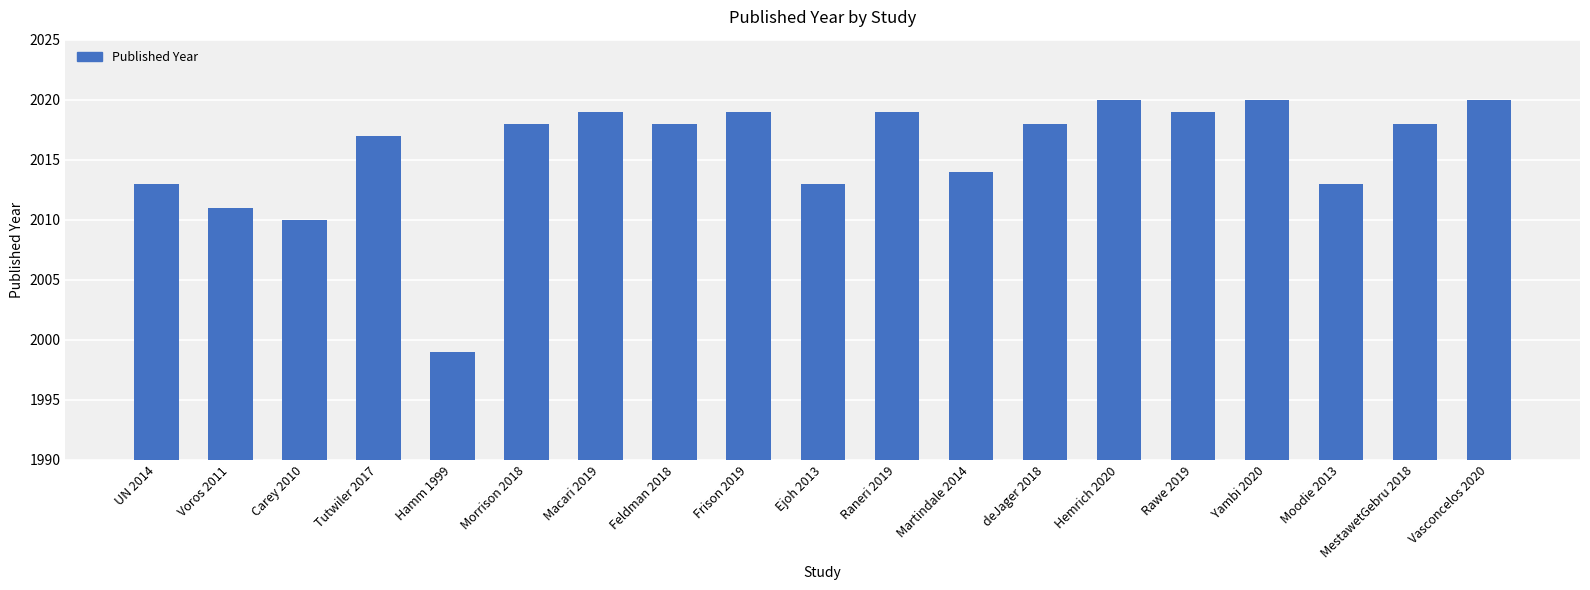

What is the maximum value shown in the chart?

2020